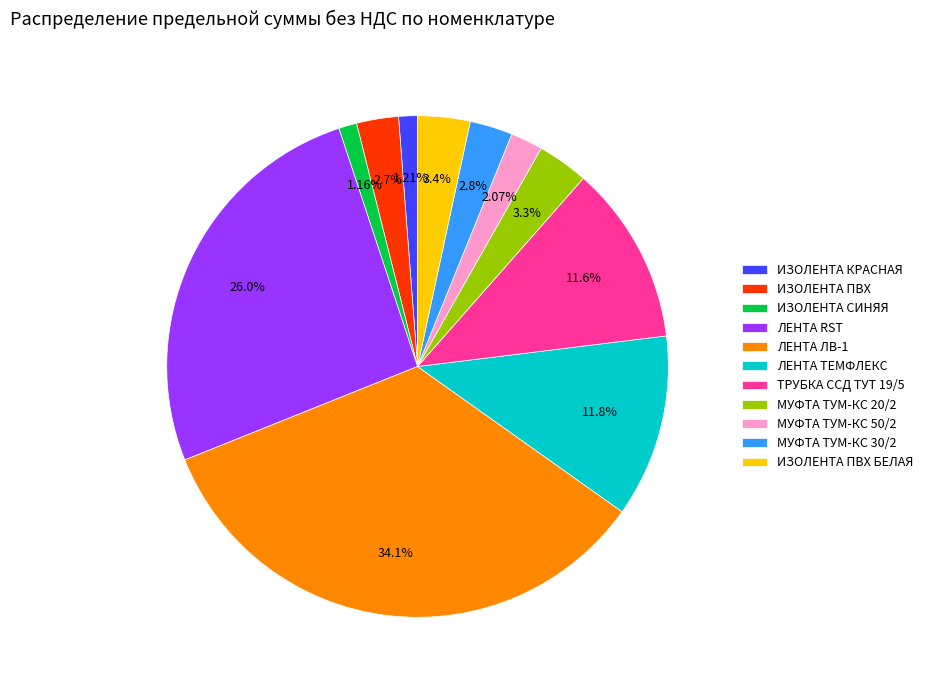

True or false: МУФТА ТУМ-КС 50/2 accounts for 8% of the total.

False